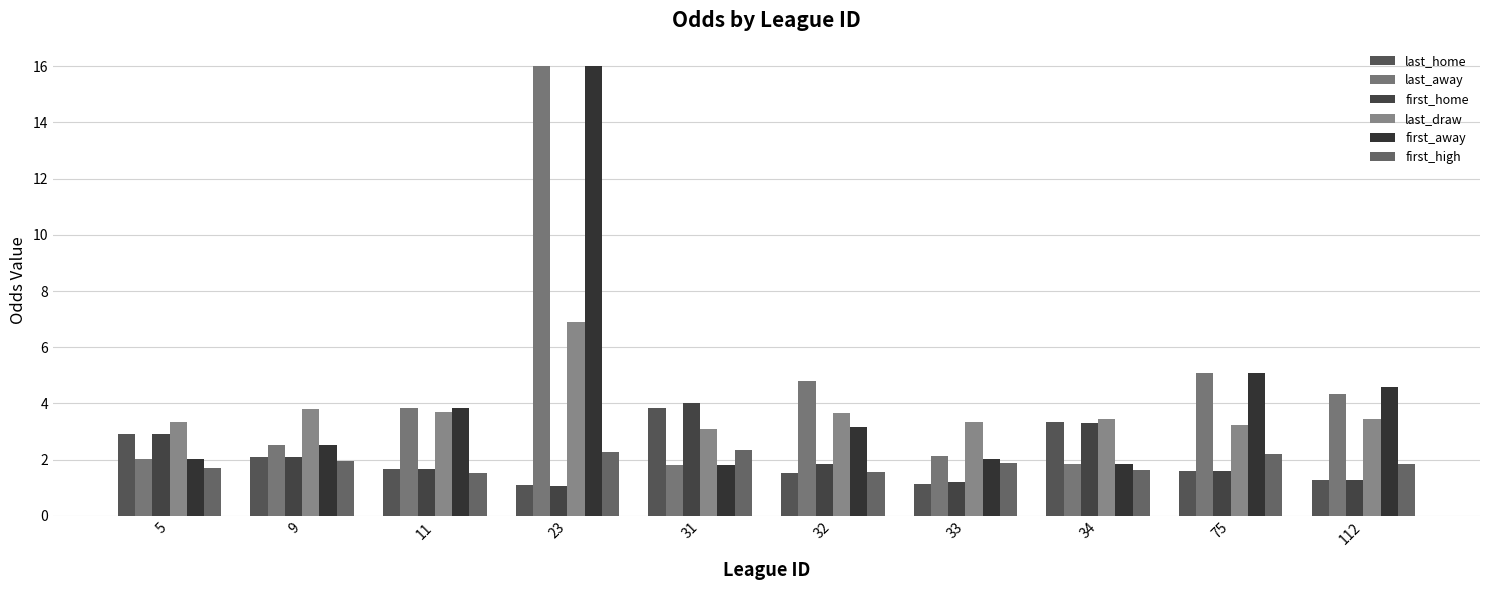

How many categories are shown in the chart?

10